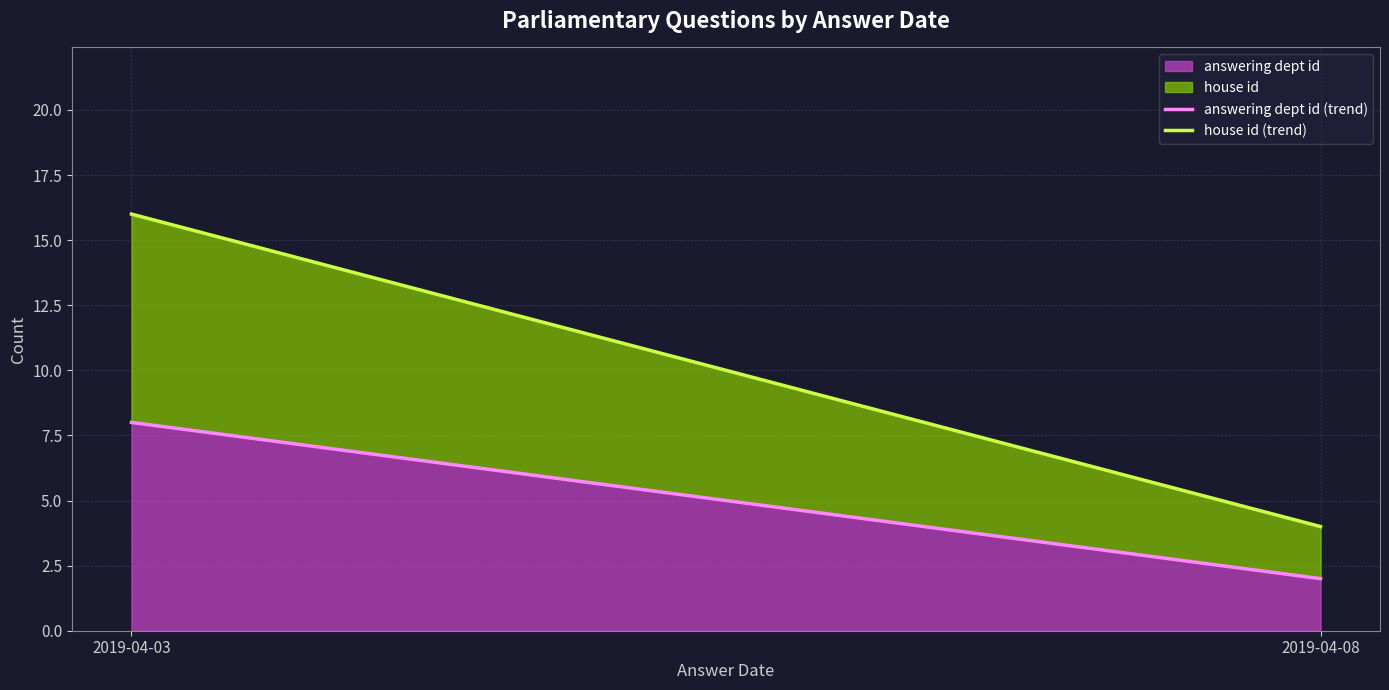

True or false: answering dept id (trend) and house id (trend) intersect in this chart.

False